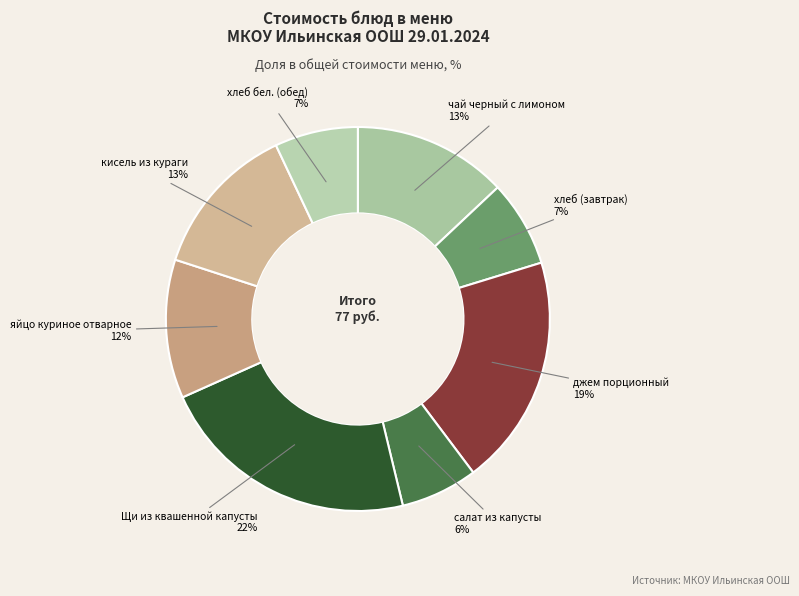

How many slices are in this pie chart?

8